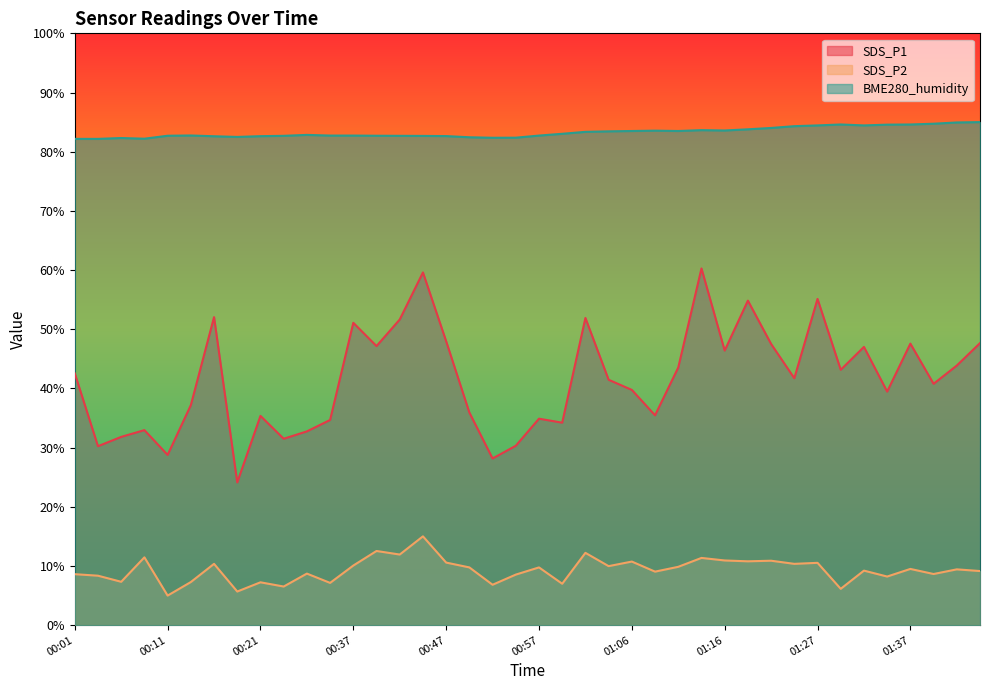

At 00:04, list the series in order from largest to smallest.

BME280_humidity, SDS_P1, SDS_P2